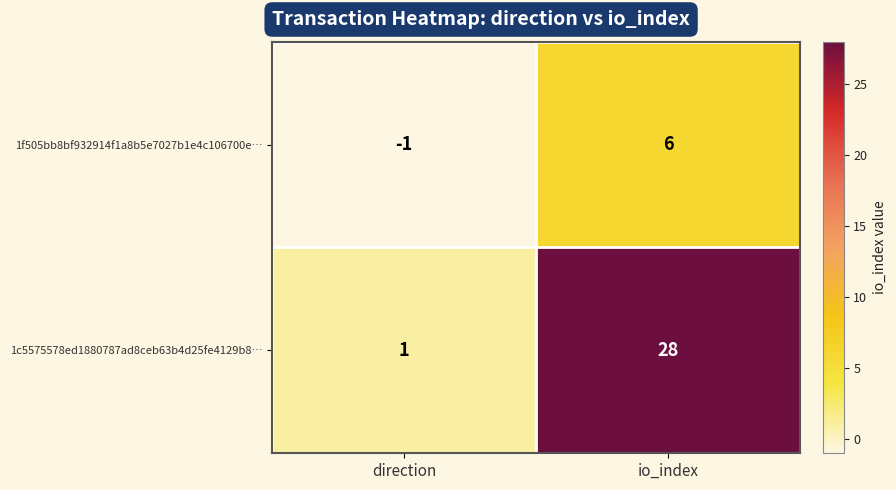

Rank the series by their maximum value, from highest to lowest.

1c5575578ed1880787ad8ceb63b4d25fe4129b8…, 1f505bb8bf932914f1a8b5e7027b1e4c106700e…